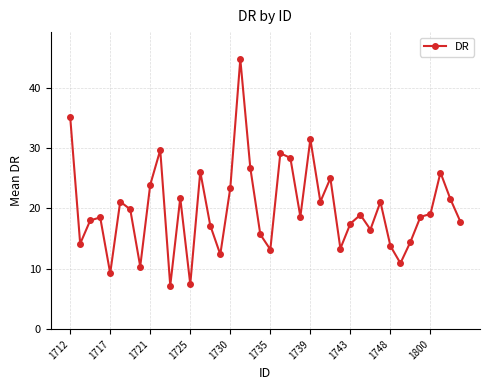

Does the chart have visible grid lines?

Yes